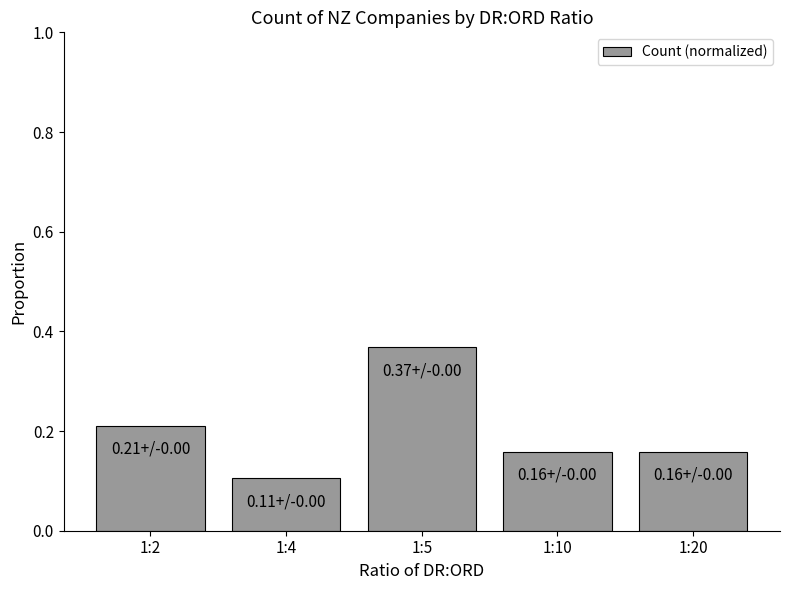

At which category does the chart reach its peak across all series?

1:5